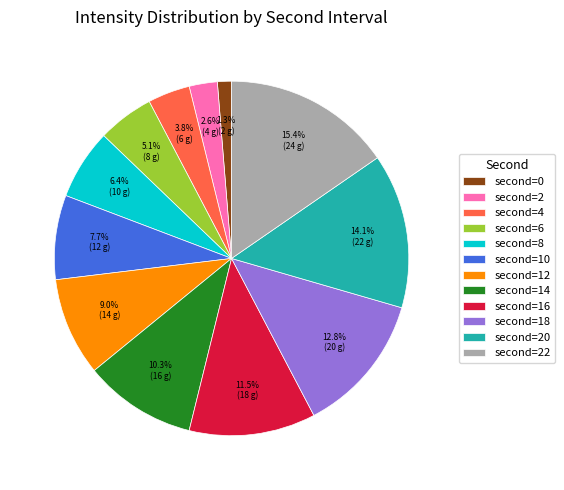

Is there any slice that represents more than half of the pie?

No